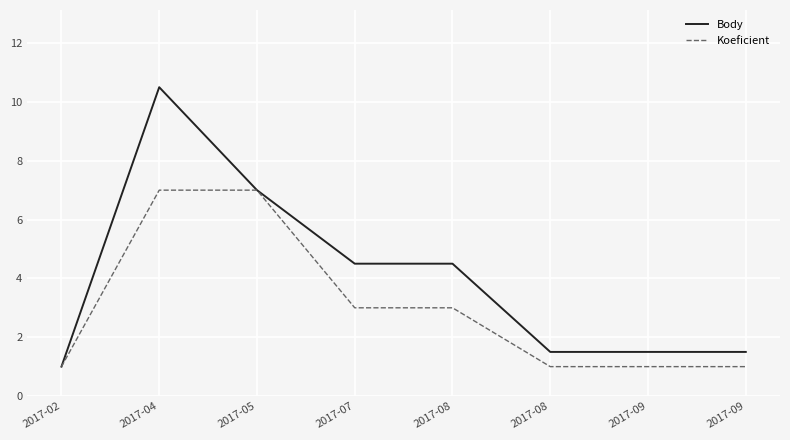

What are all the series names shown in the legend?

Body, Koeficient